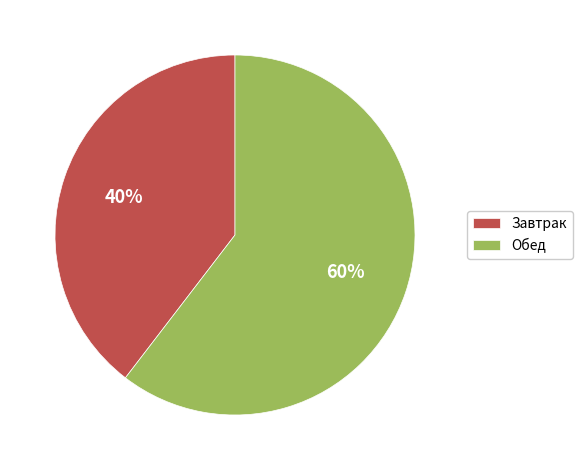

To the nearest percent, what percentage of the pie is Завтрак?

40%